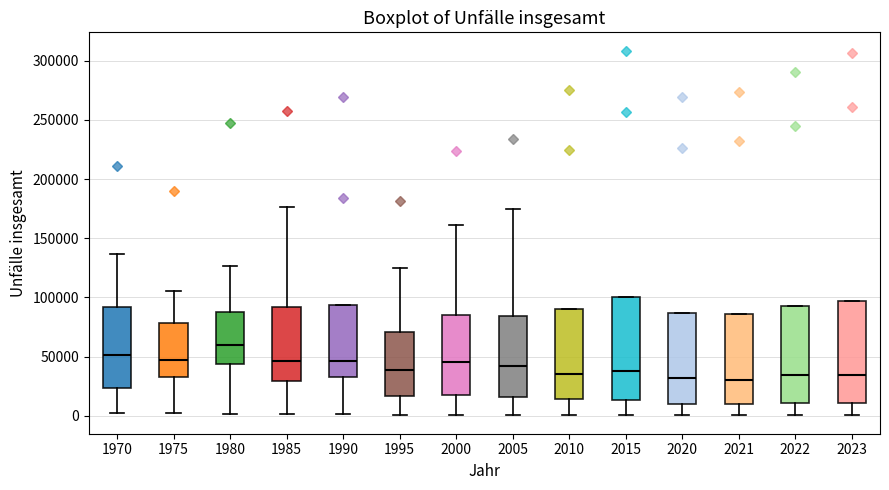

Reading left to right, transcribe this box plot: for each box, give where its median line is, the range the box spans, and where its two whiskers end, as read against the y-axis. The values are not printed on the chart, so give them approximately, as read against the axis.

1970: median 50000, box 25000 to 90000, whiskers 5000 to 135000
1975: median 45000, box 35000 to 80000, whiskers 0 to 105000
1980: median 60000, box 45000 to 90000, whiskers 0 to 125000
1985: median 45000, box 30000 to 90000, whiskers 0 to 175000
1990: median 45000, box 35000 to 95000, whiskers 0 to 95000
1995: median 40000, box 15000 to 70000, whiskers 0 to 125000
2000: median 45000, box 20000 to 85000, whiskers 0 to 160000
2005: median 40000, box 15000 to 85000, whiskers 0 to 175000
2010: median 35000, box 15000 to 90000, whiskers 0 to 90000
2015: median 40000, box 15000 to 100000, whiskers 0 to 100000
2020: median 30000, box 10000 to 85000, whiskers 0 to 85000
2021: median 30000, box 10000 to 85000, whiskers 0 to 85000
2022: median 35000, box 10000 to 95000, whiskers 0 to 95000
2023: median 35000, box 10000 to 95000, whiskers 0 to 95000